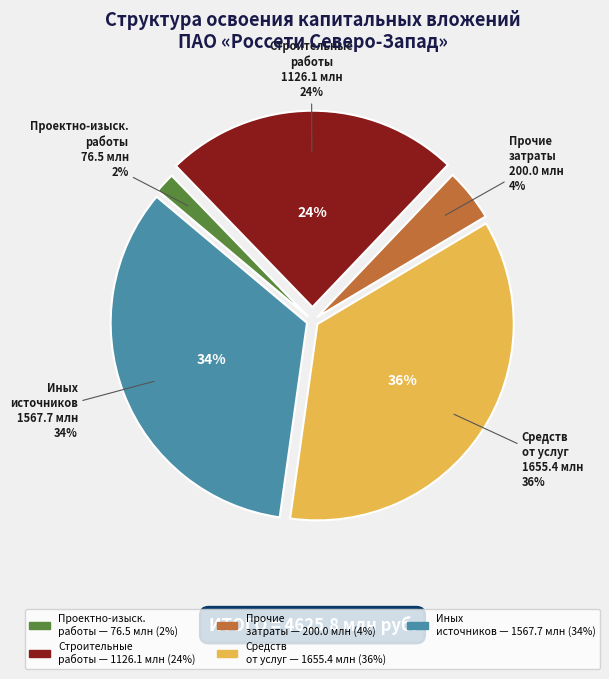

The проектно-изыскательские работы slice represents 1% of the pie. True or false?

False